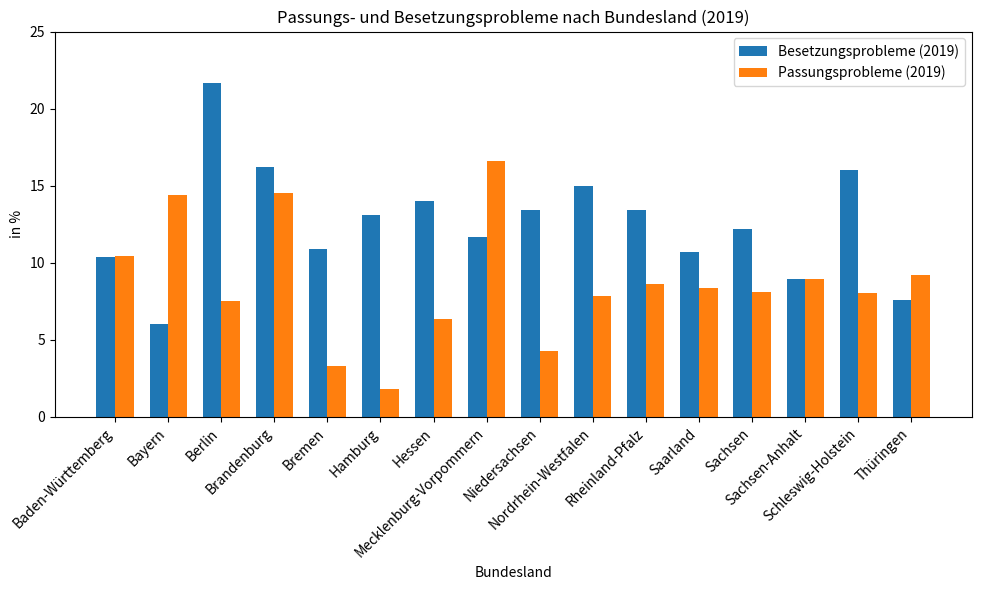

What is the spread (max minus min) of values at Sachsen?

4.1